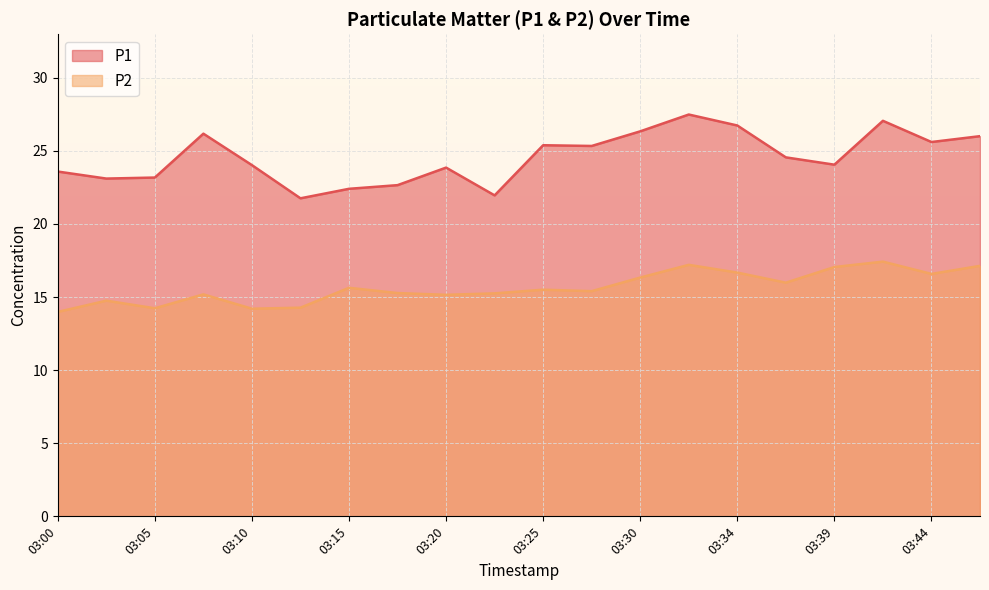

True or false: P2 and P1 intersect in this chart.

False